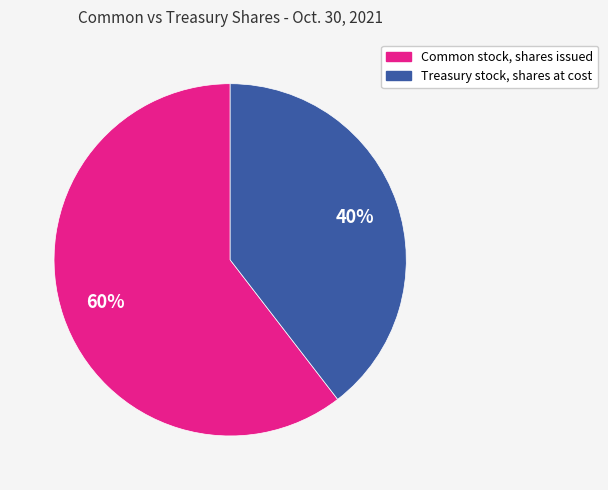

Count the number of slices in the pie.

2